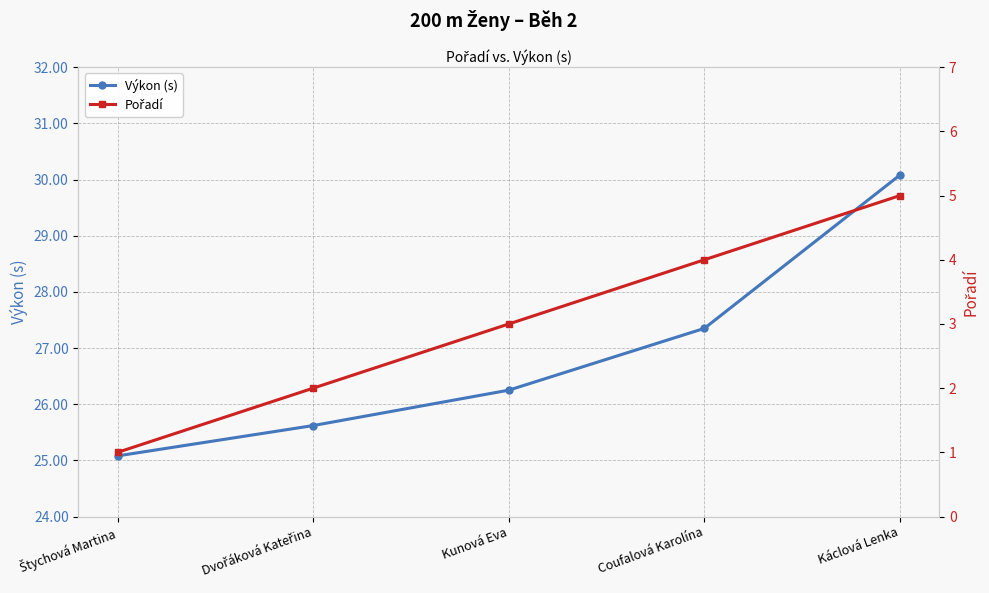

What are all the series names shown in the legend?

Výkon (s), Pořadí